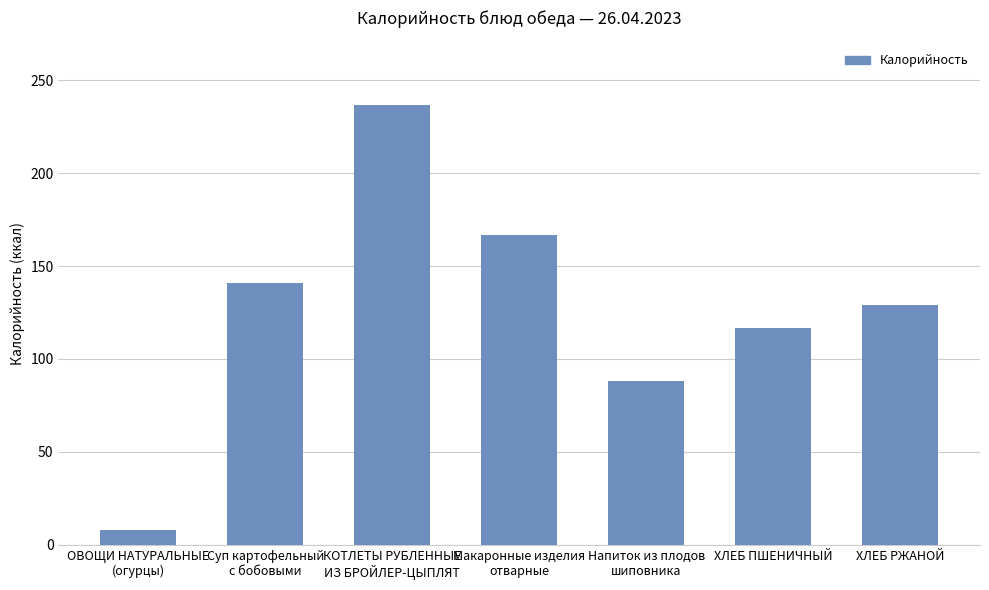

At which label is the value closest to 122?

ХЛЕБ ПШЕНИЧНЫЙ